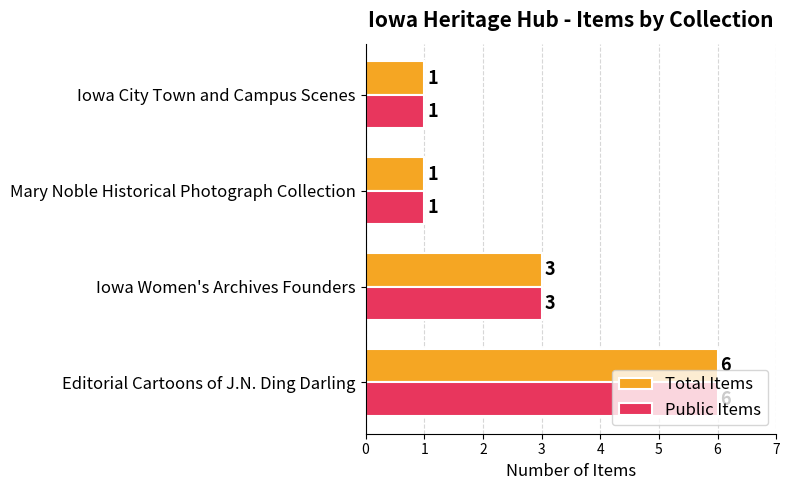

True or false: Public Items has a value of 1 at Iowa Women's Archives Founders.

False